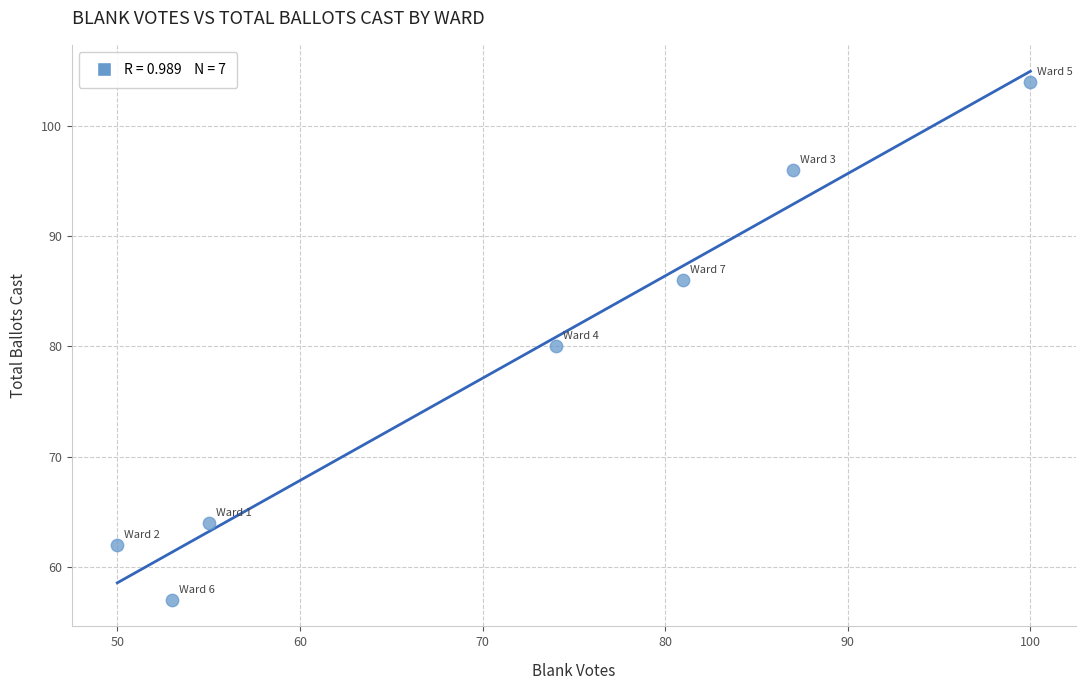

What is the range of Y values (max minus min)?

47